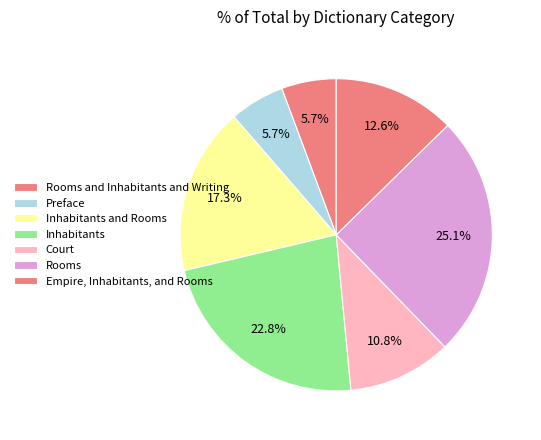

The Preface slice represents 6% of the pie. True or false?

True